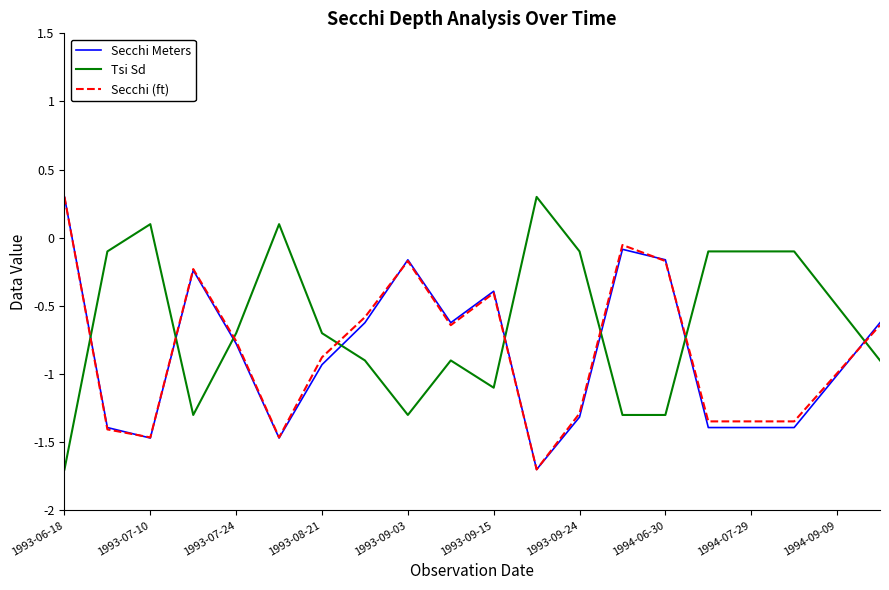

What is the smallest value displayed?

-1.7